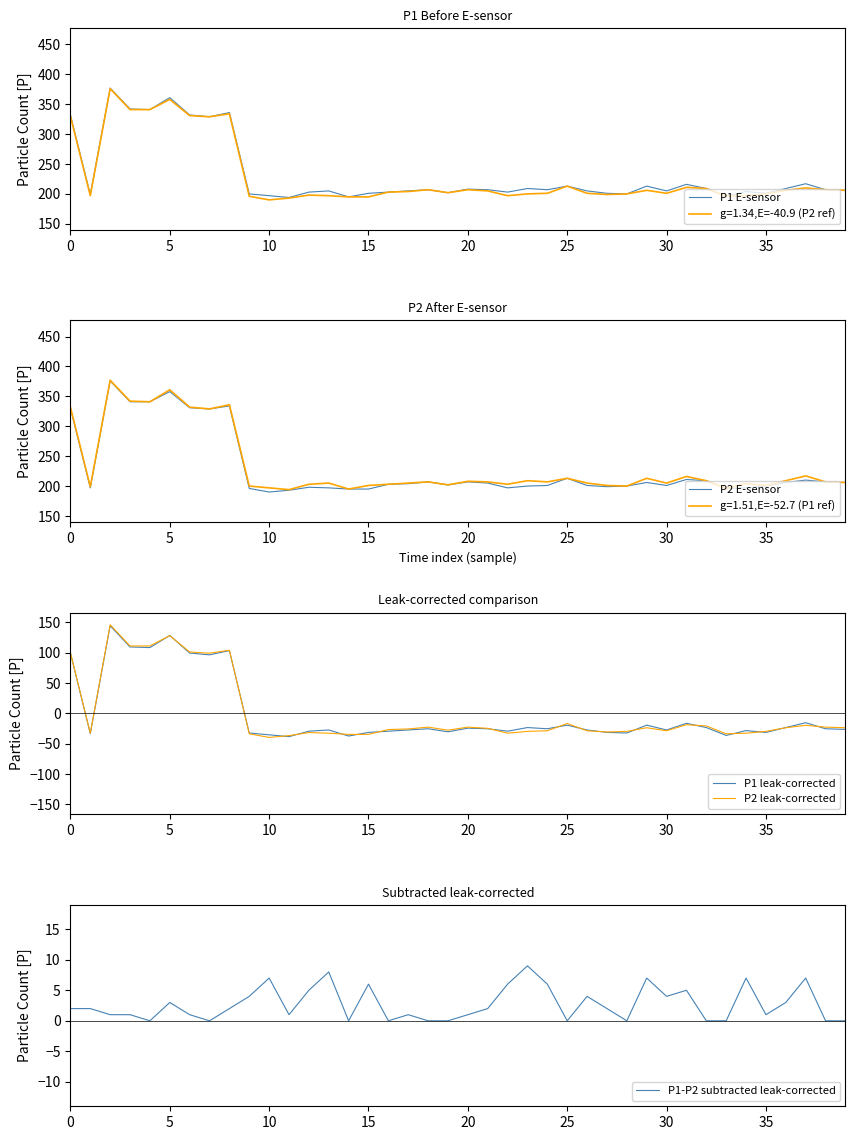

What is the minimum value for P2 E-sensor?

190